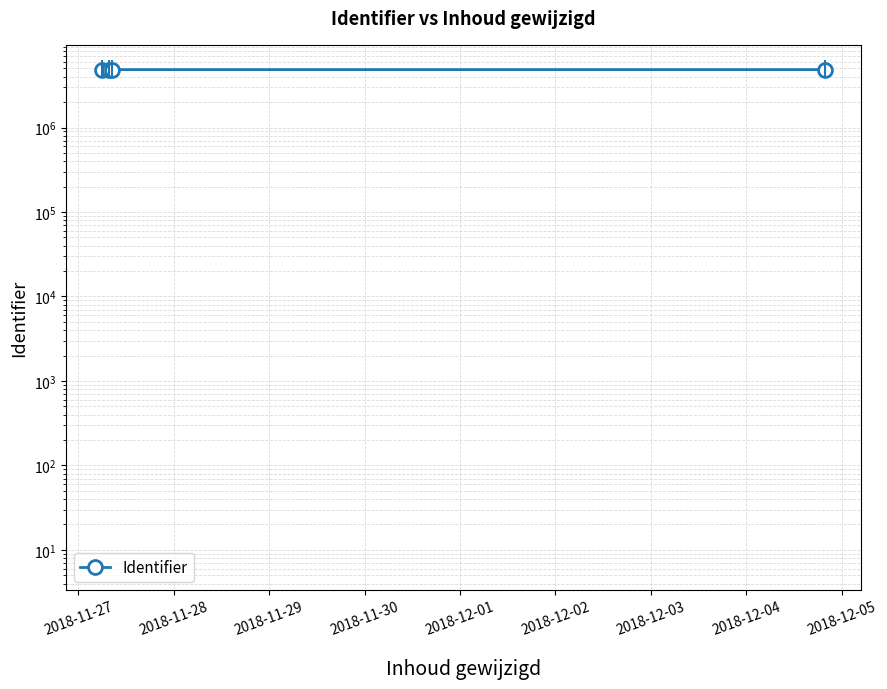

The value at 2018-11-29 is 4848668. True or false?

True